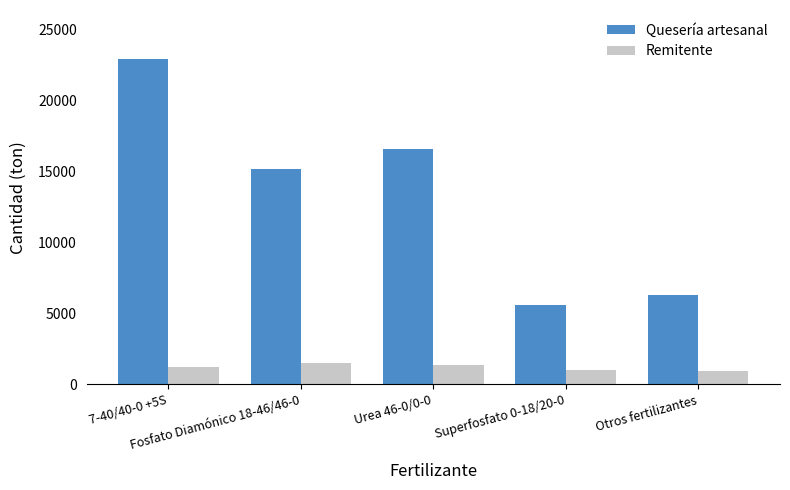

Which category has the lowest value in the Quesería artesanal series?

Superfosfato 0-18/20-0